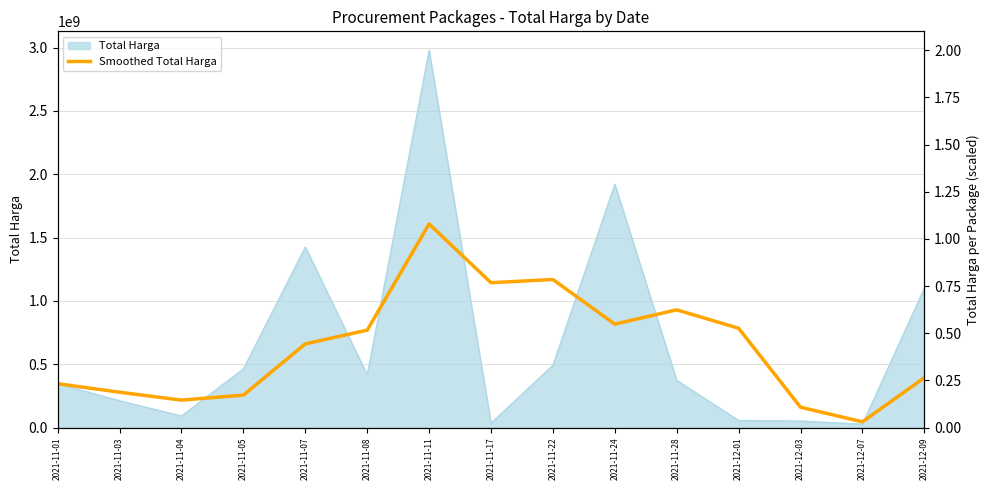

Does the chart display data point markers on the line(s)?

No